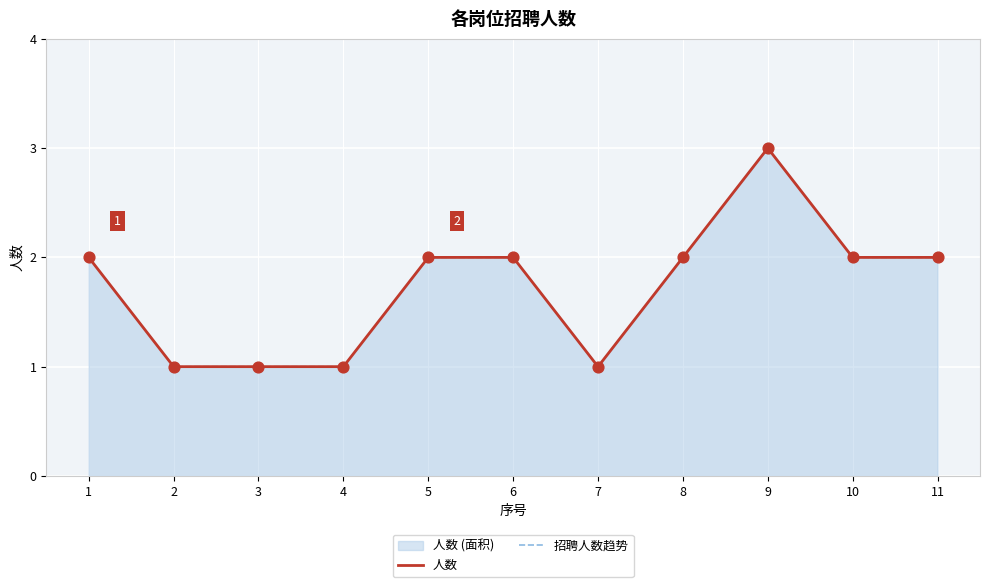

Which series has the widest spread of Y values?

人数